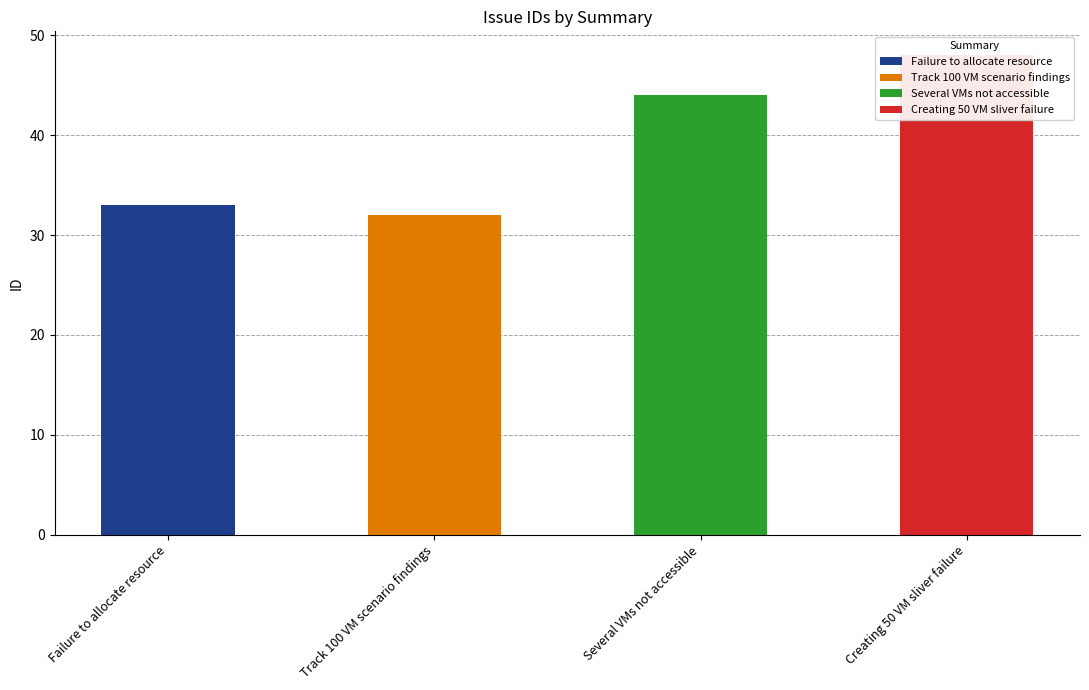

Which label corresponds to the largest value in the chart?

Creating 50 VM sliver failure